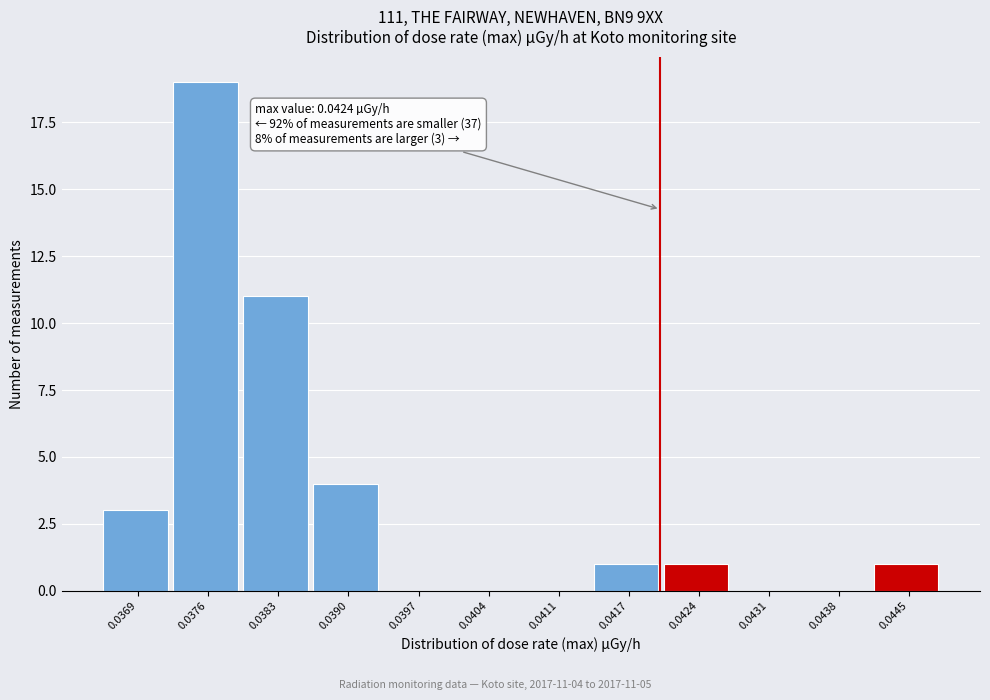

Reading left to right, list all the values displayed in this chart.

0.0369=3	0.0376=19	0.0383=11	0.0390=4	0.0397=0	0.0404=0	0.0411=0	0.0417=1	0.0424=1	0.0431=0	0.0438=0	0.0445=1